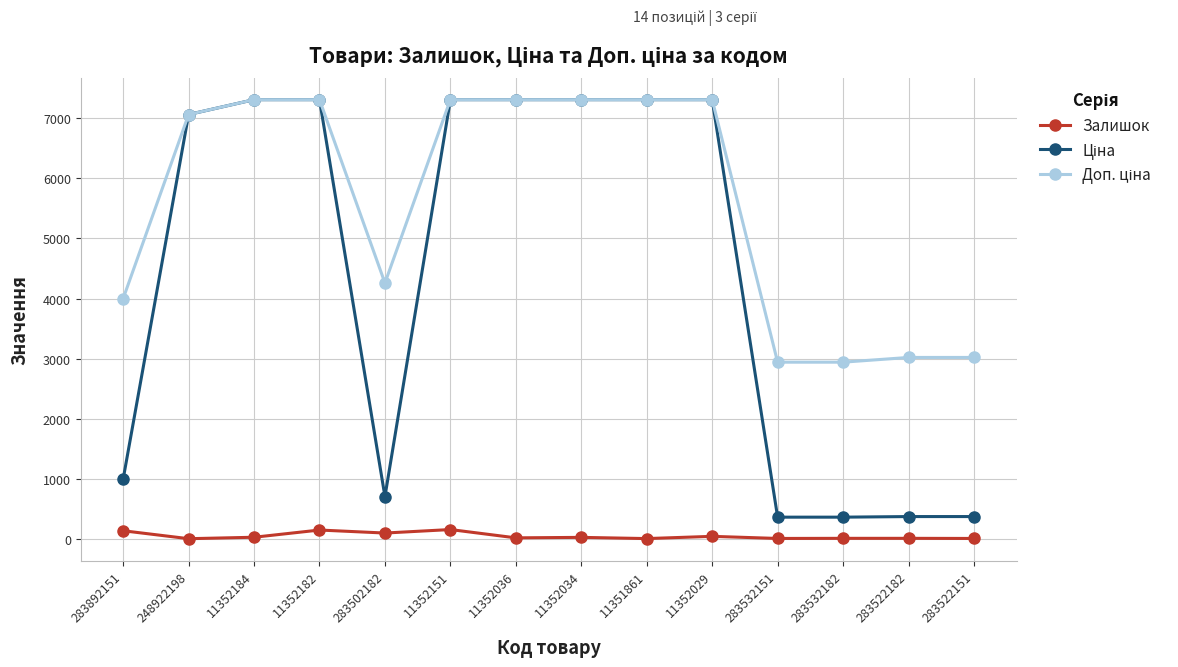

True or false: Залишок has a value of 49.0 at 11352029.

True